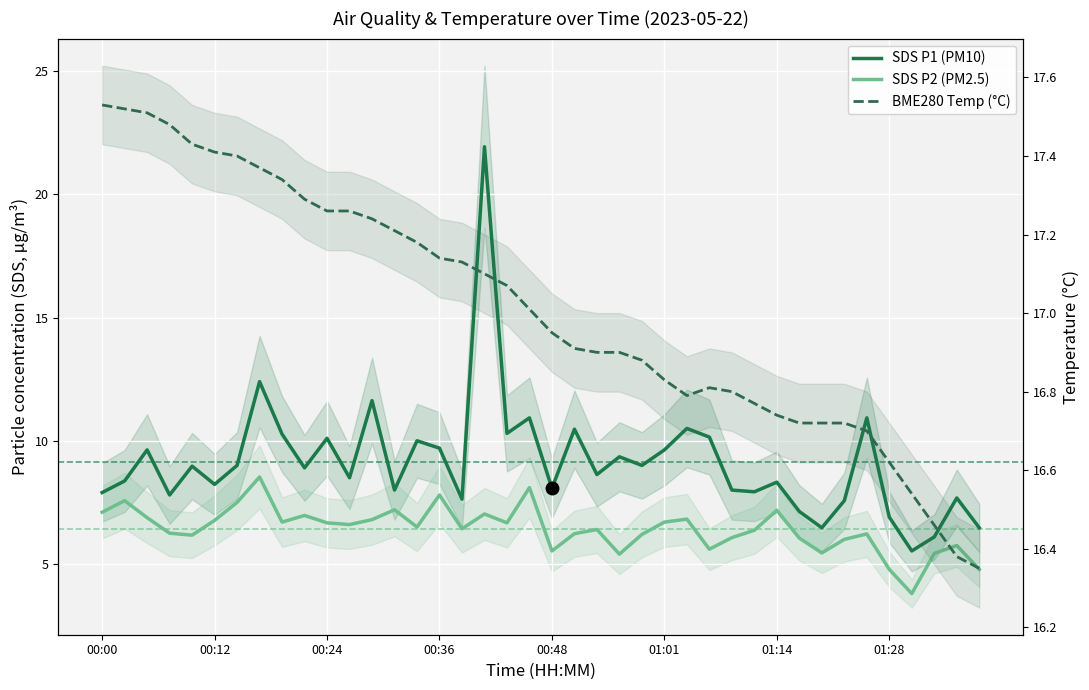

List the series in order of their peak value, lowest first.

SDS P2 (PM2.5), BME280 Temp (°C), SDS P1 (PM10)